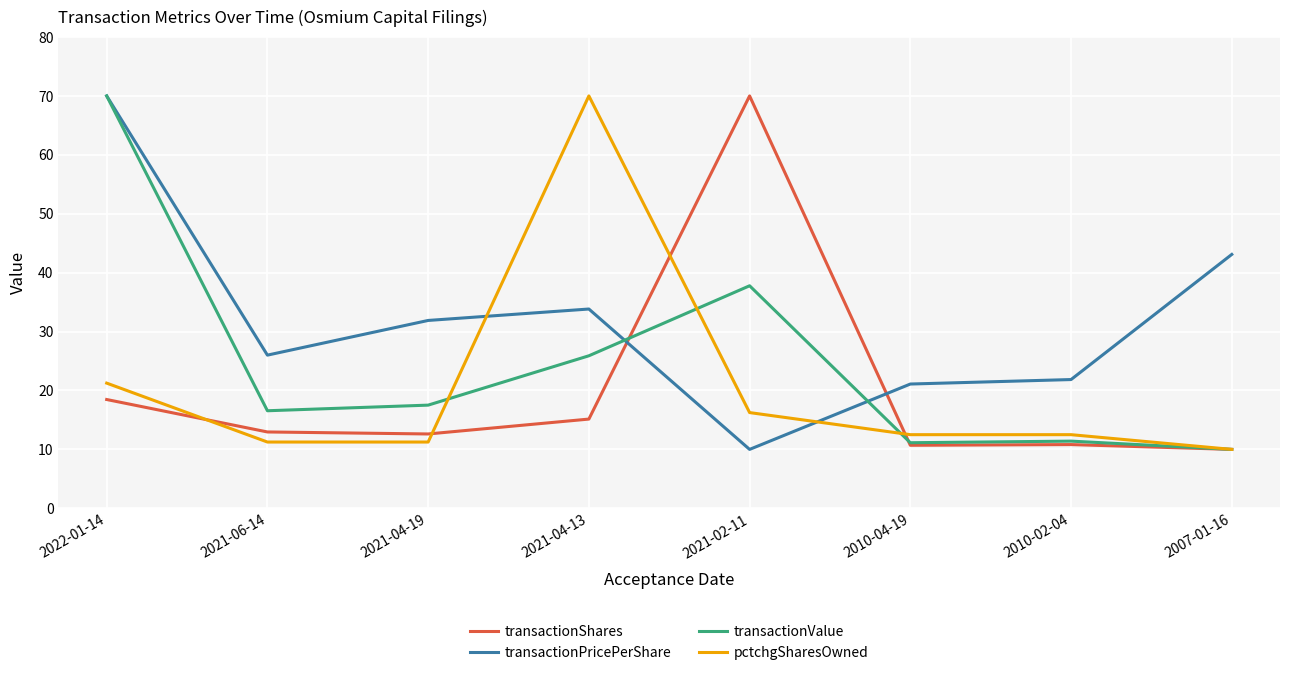

What is the total value across all series at 2021-02-11?

134.0